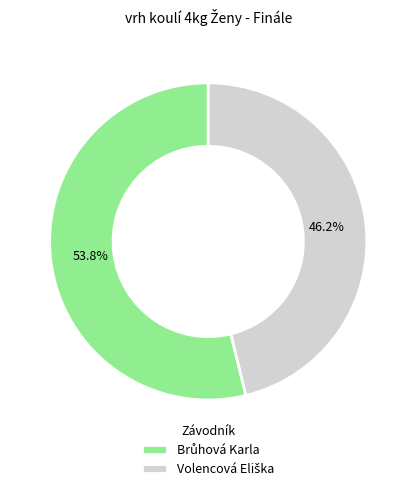

Does any single category account for the majority?

Yes